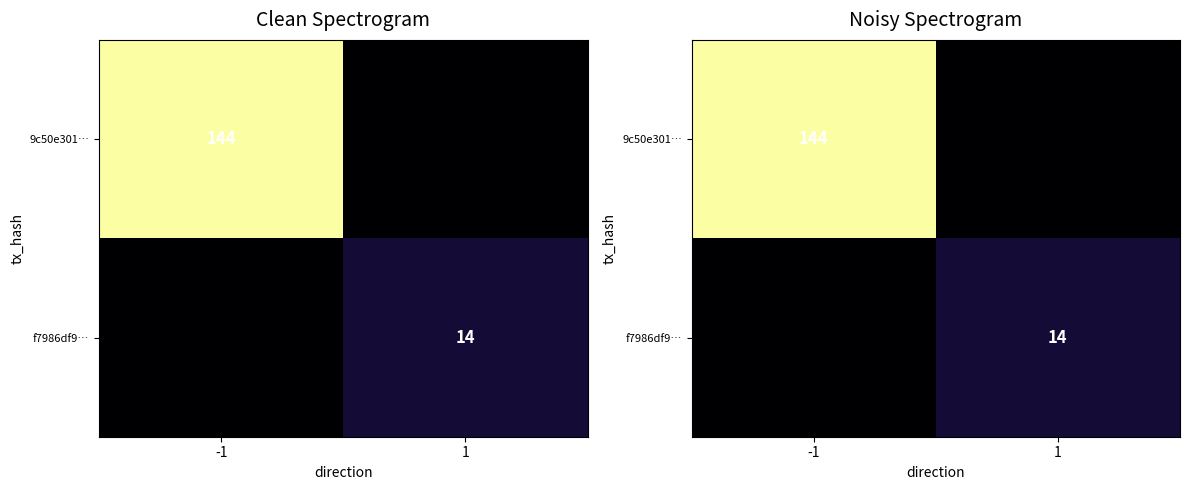

What is the sum of all 9c50e301… values?

144